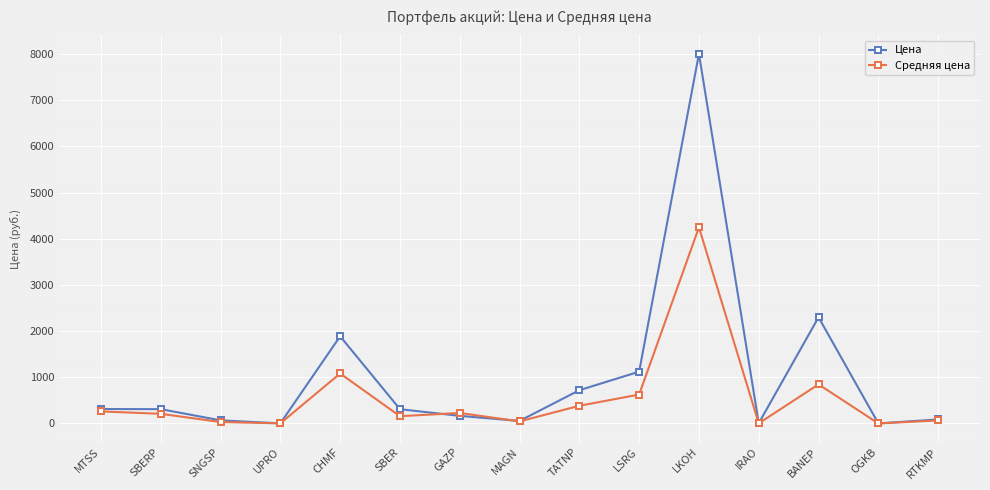

Which series has the largest total across all categories?

Цена